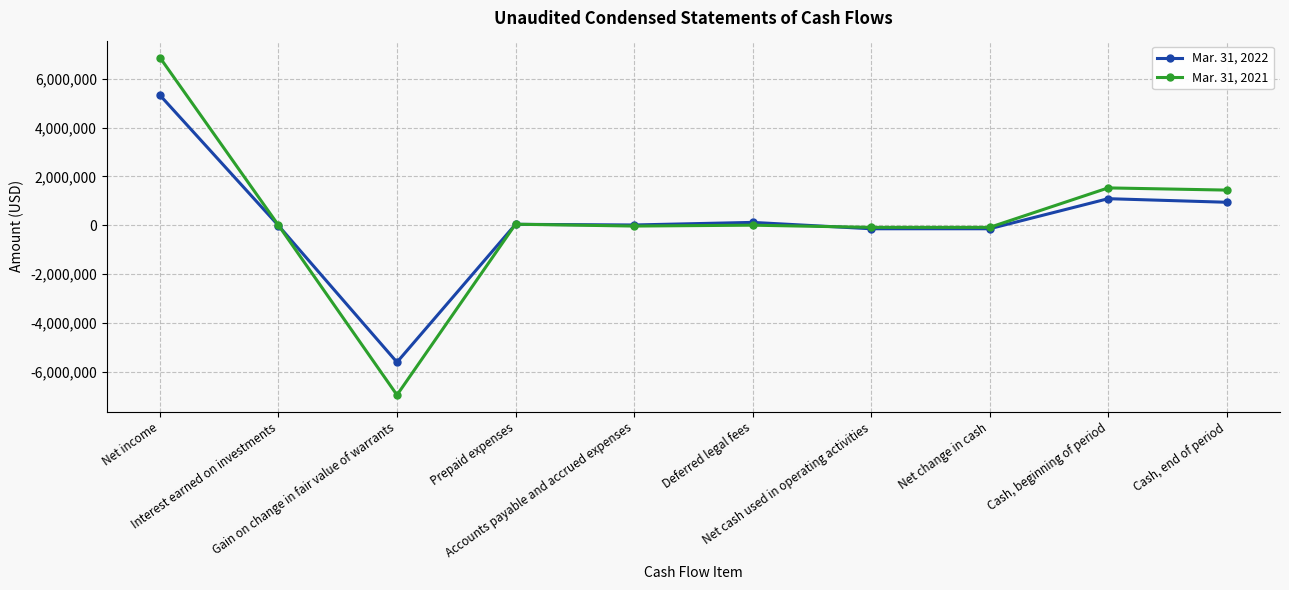

What is the sum of all Mar. 31, 2021 values?

2696804